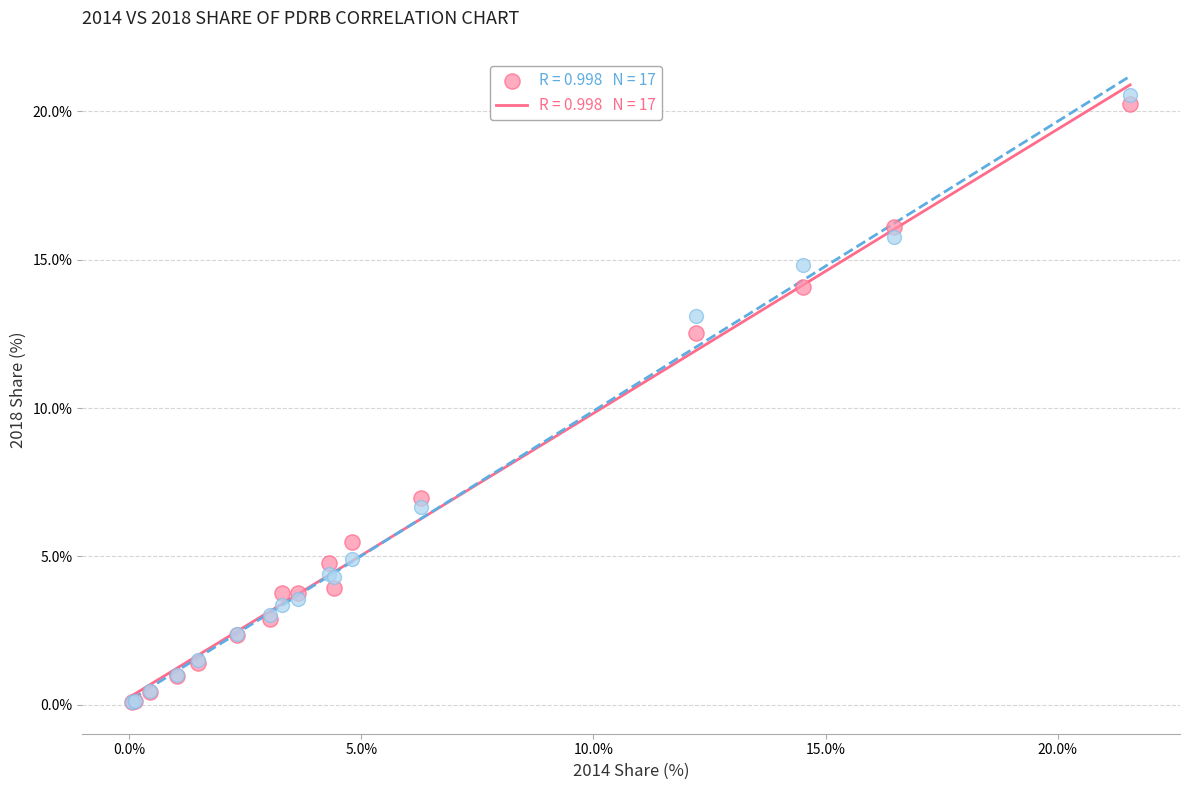

Across all series, what Y value is closest to 10?

12.5